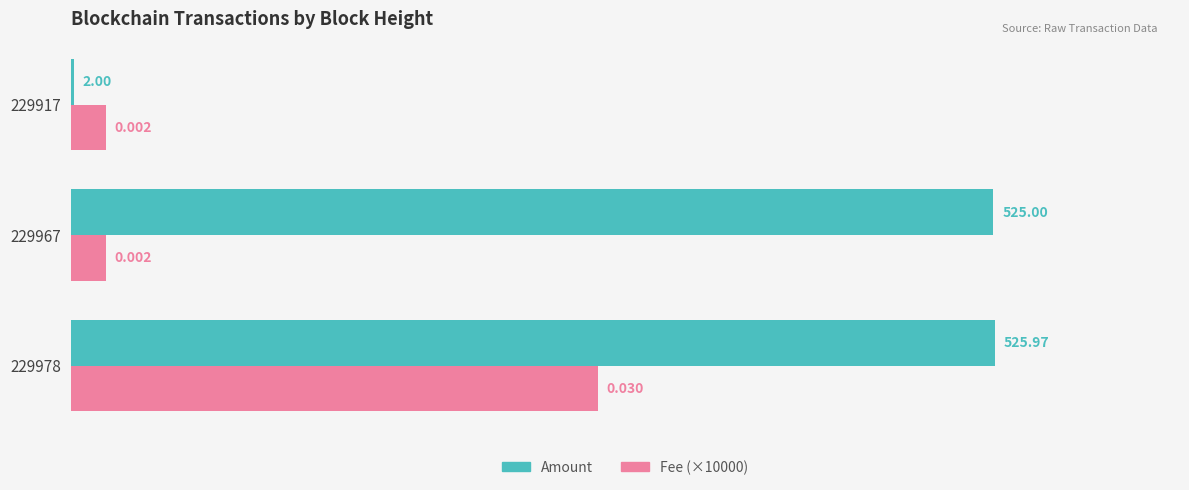

Which series has the widest spread of values?

Amount